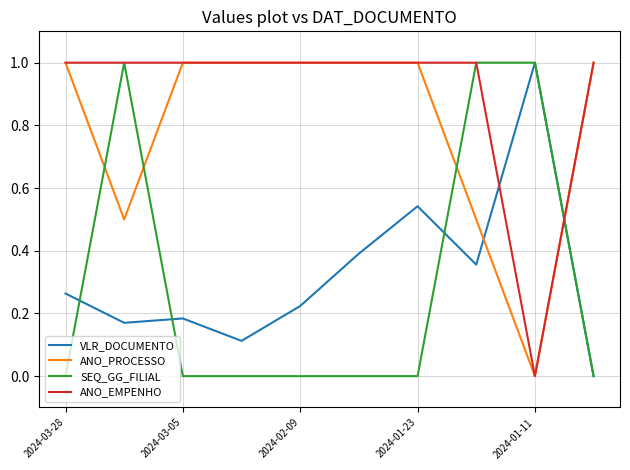

At how many categories does at least one series exceed 0?

10